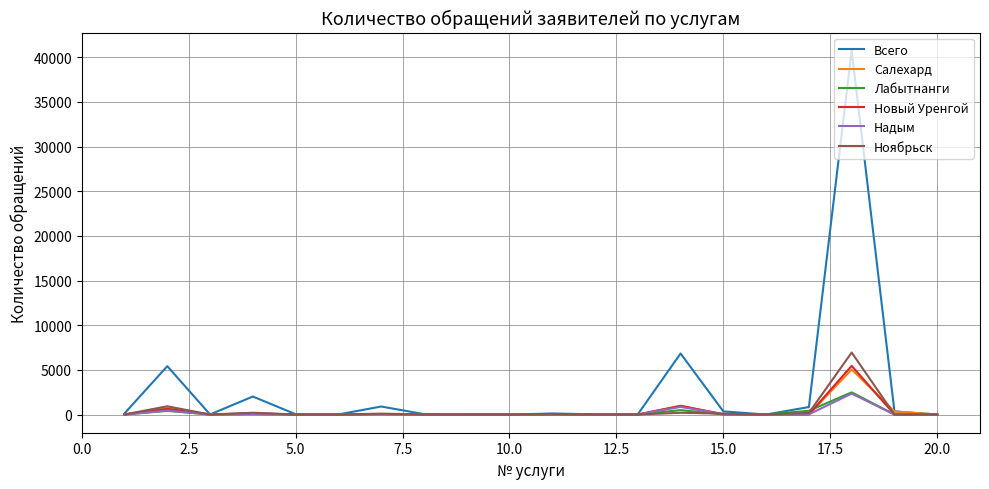

What is the maximum value shown in the chart?

40724